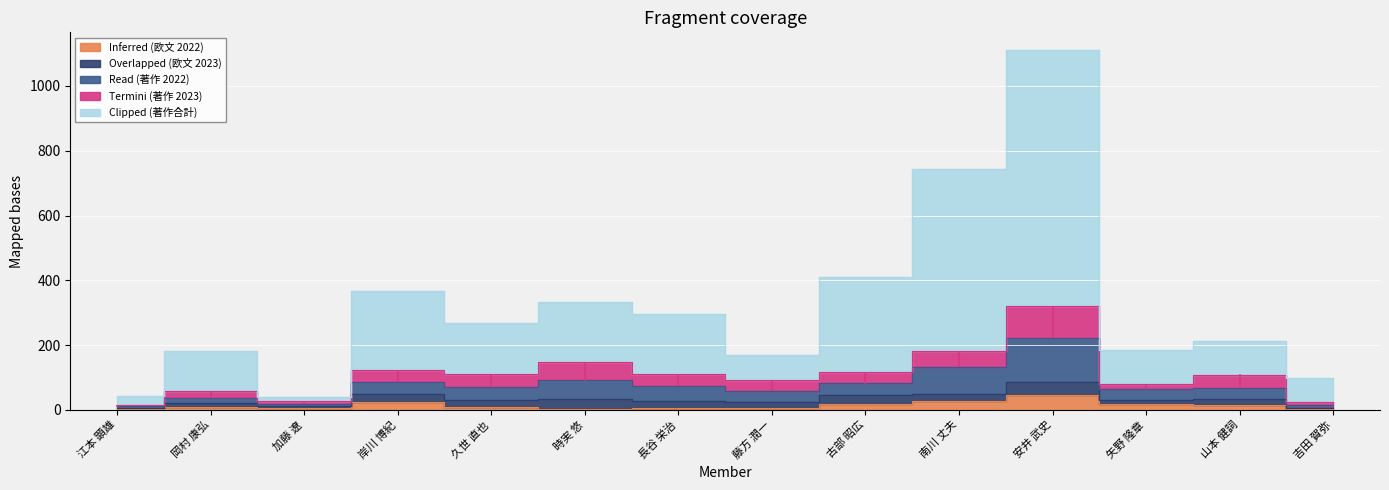

The Read (著作 2022) series shows 20 at 吉田 賀弥. True or false?

False